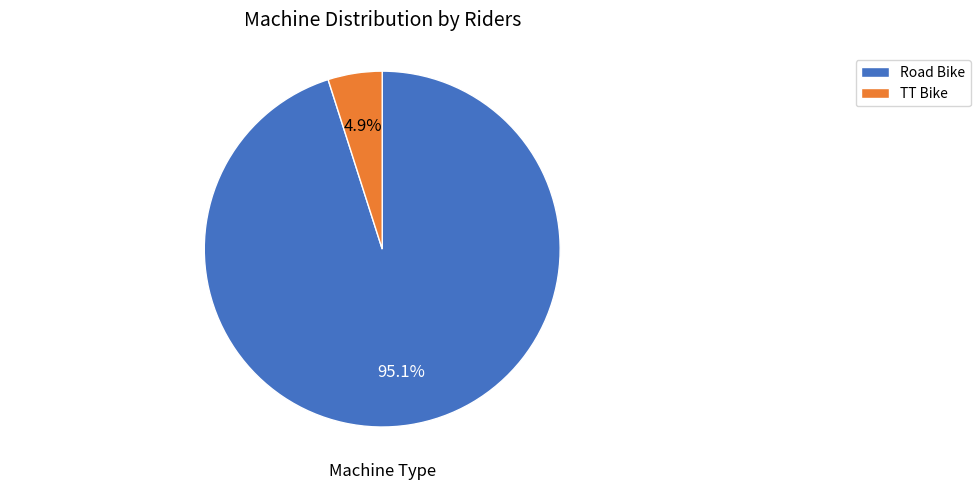

Rank the categories by value from lowest to highest.

TT Bike, Road Bike